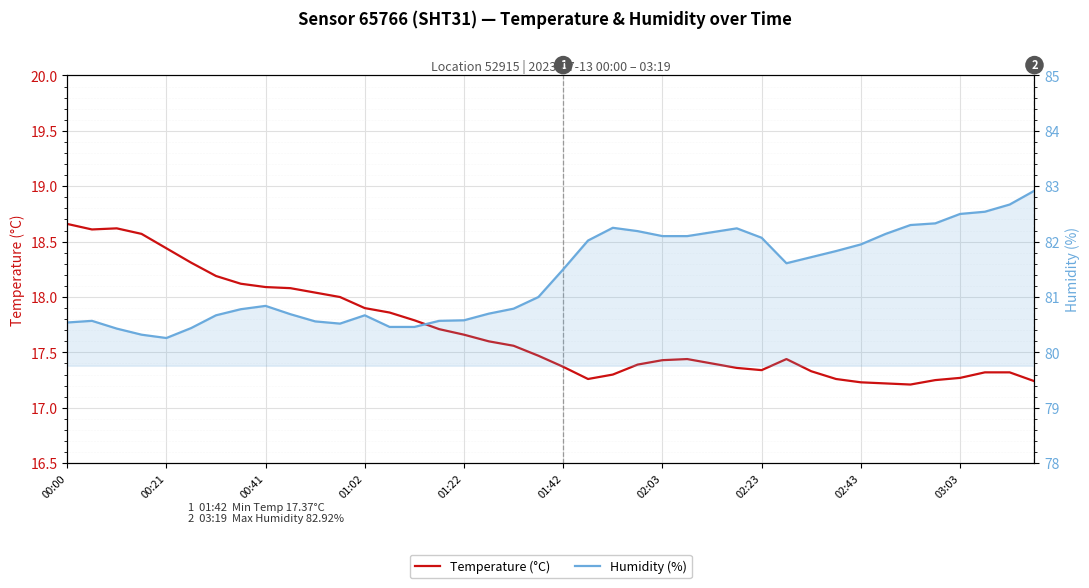

What is the maximum value for Humidity (%)?

82.9